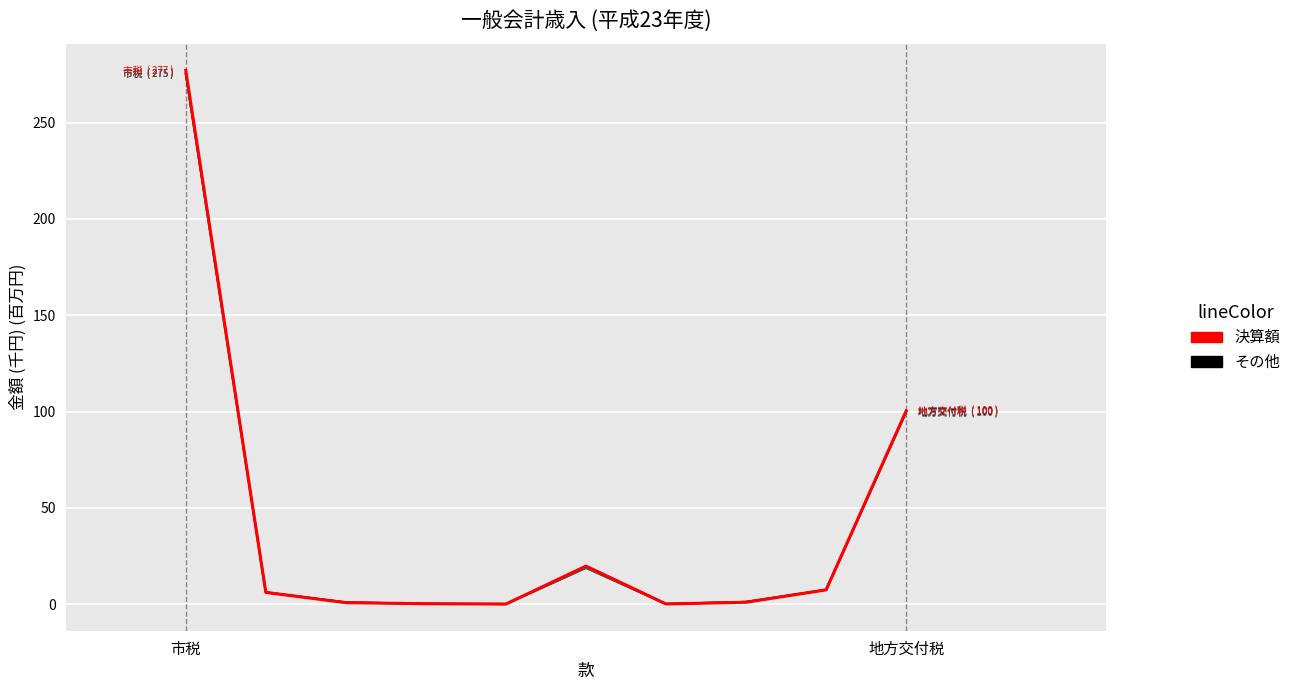

What is the greatest value displayed?

277.1